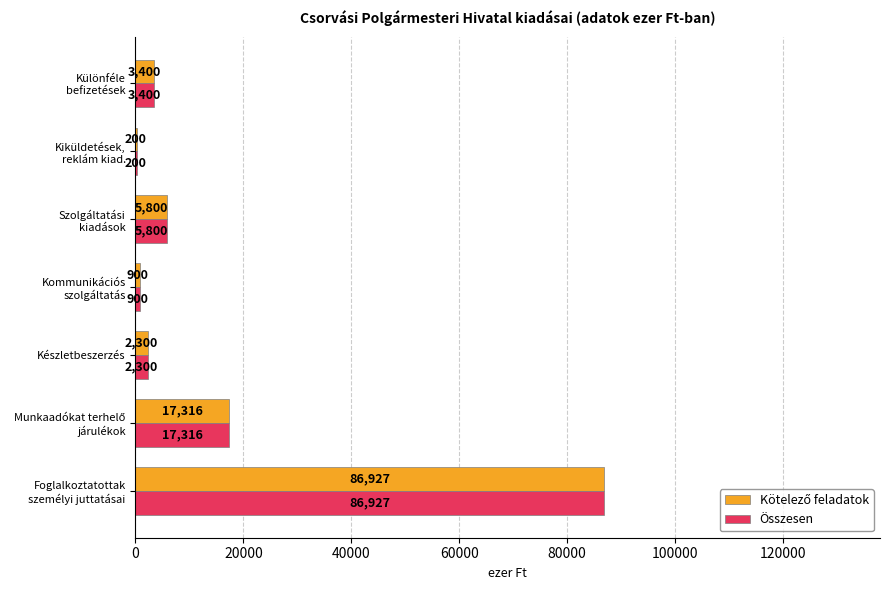

What is the sum of all Összesen values?

116843